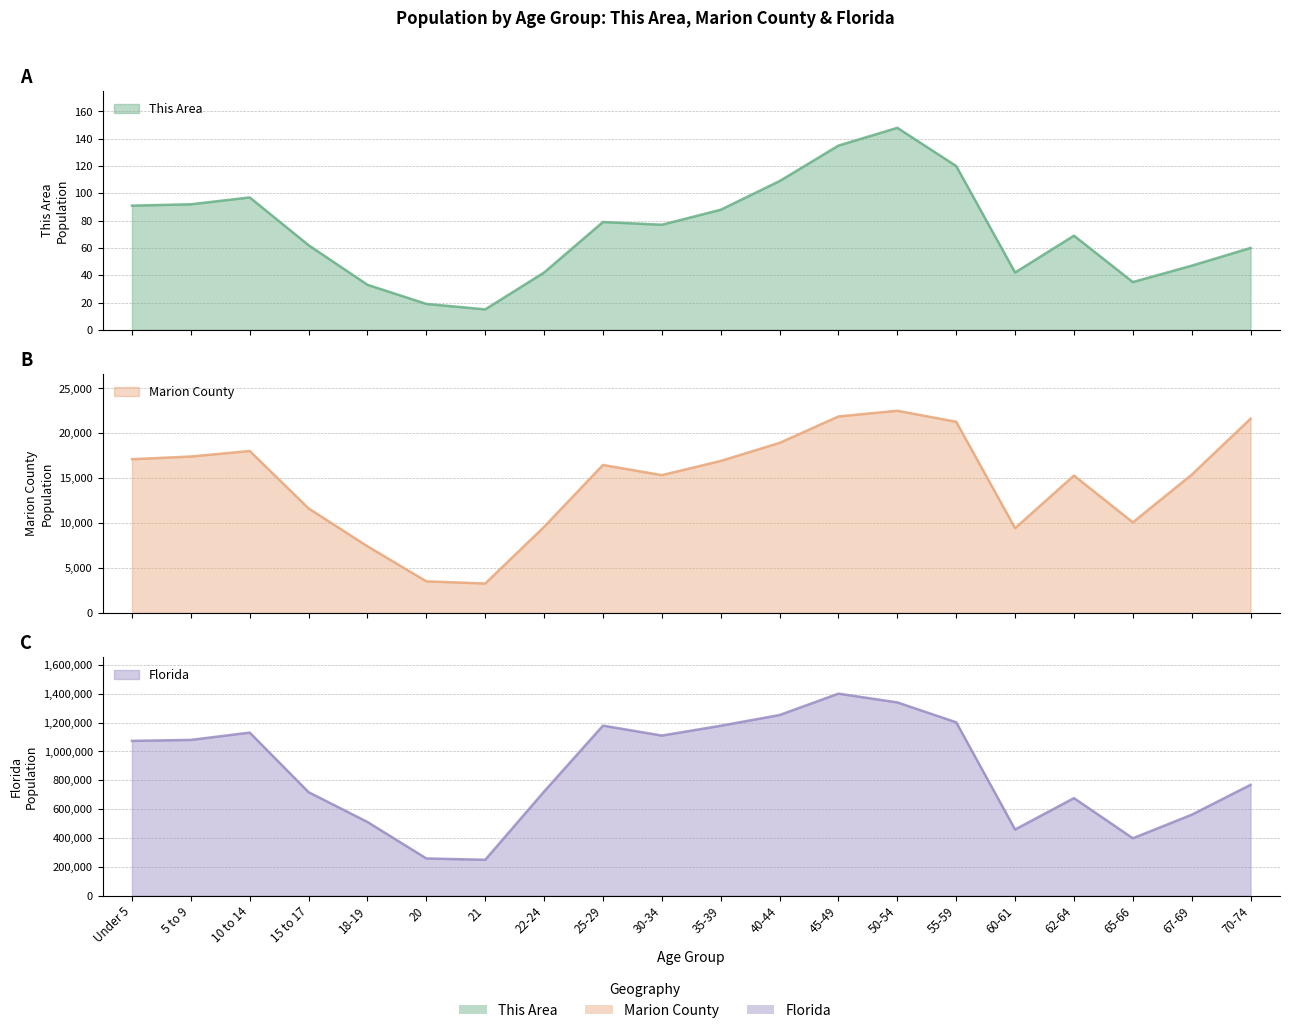

Reading left to right, extract all data points from this chart.

This Area: 91	92	97	62	33	19	15	42	79	77	88	109	135	148	120	42	69	35	47	60
Marion County: 17112	17413	18029	11627	7406	3500	3261	9575	16473	15337	16921	18934	21877	22514	21283	9429	15289	10078	15388	21628
Florida: 1073506	1080255	1130847	717483	510899	258030	248602	722126	1179227	1110318	1178467	1252787	1401202	1340291	1202418	458751	676499	397917	561316	768707